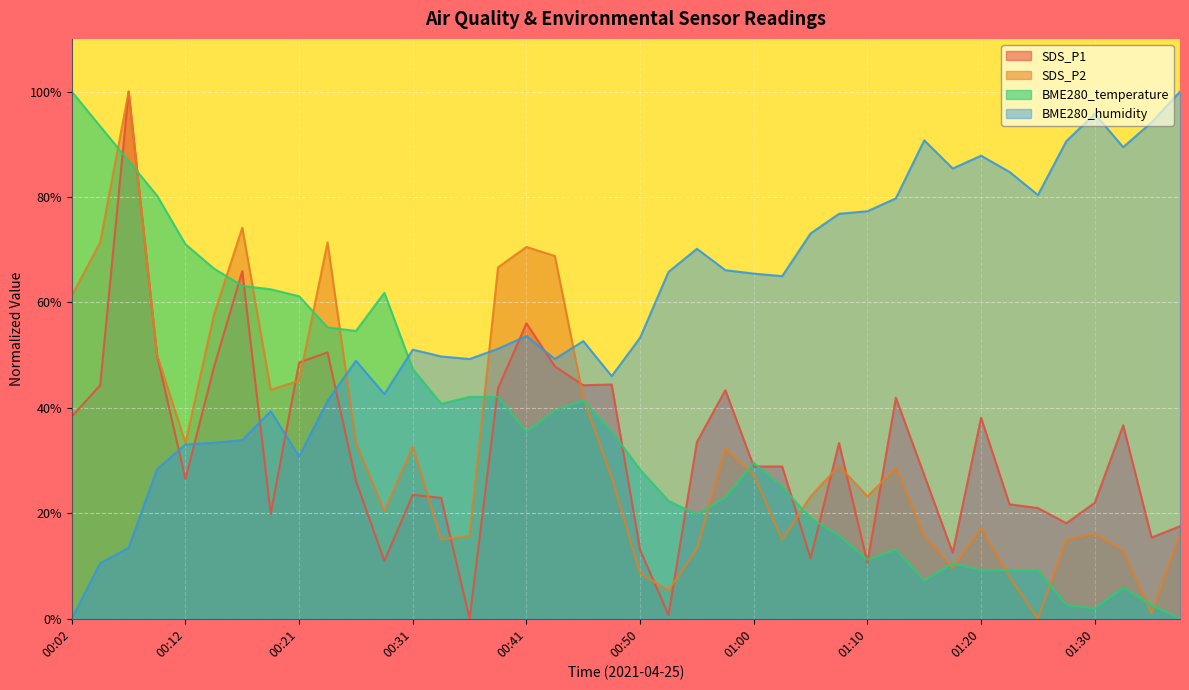

The value of BME280_temperature at 00:14 is 115.7. True or false?

False